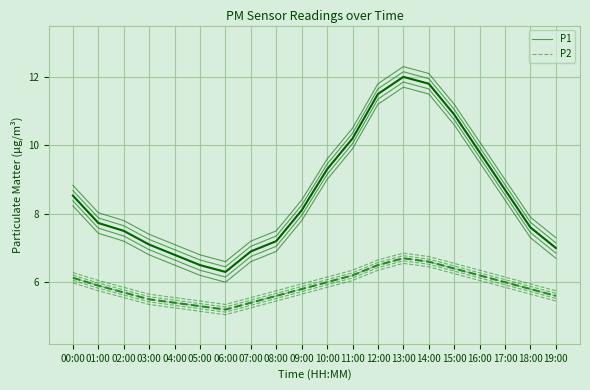

What is the spread (max minus min) of values at 17:00?

2.7